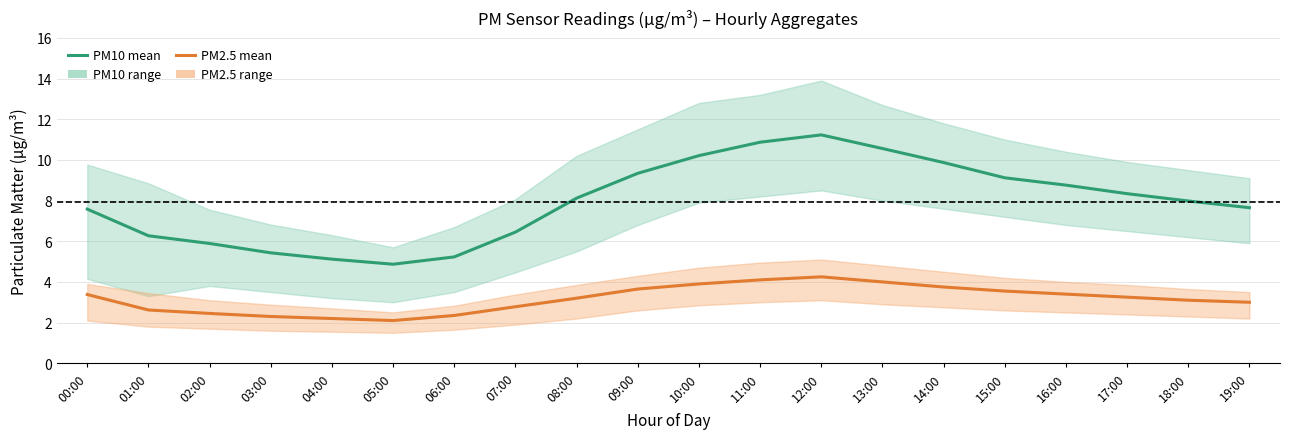

How many lines are shown in the chart?

2